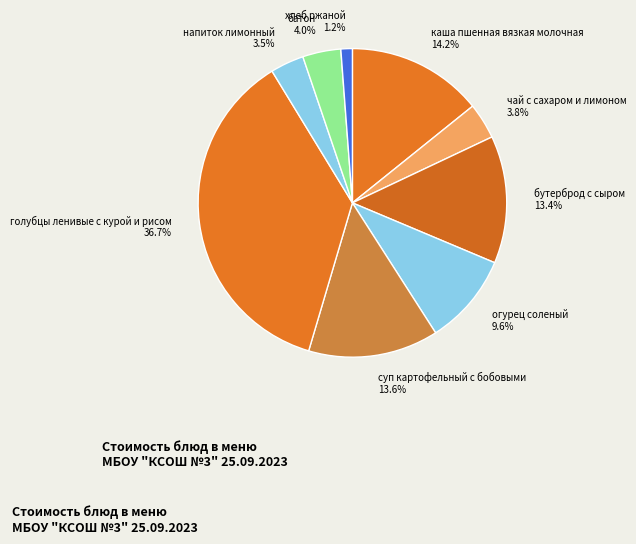

Between суп картофельный с бобовыми and чай с сахаром и лимоном, which is larger?

суп картофельный с бобовыми